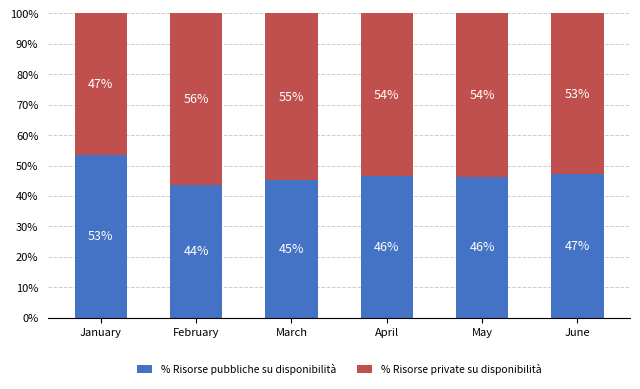

What is the total value across all series at January?

100.0